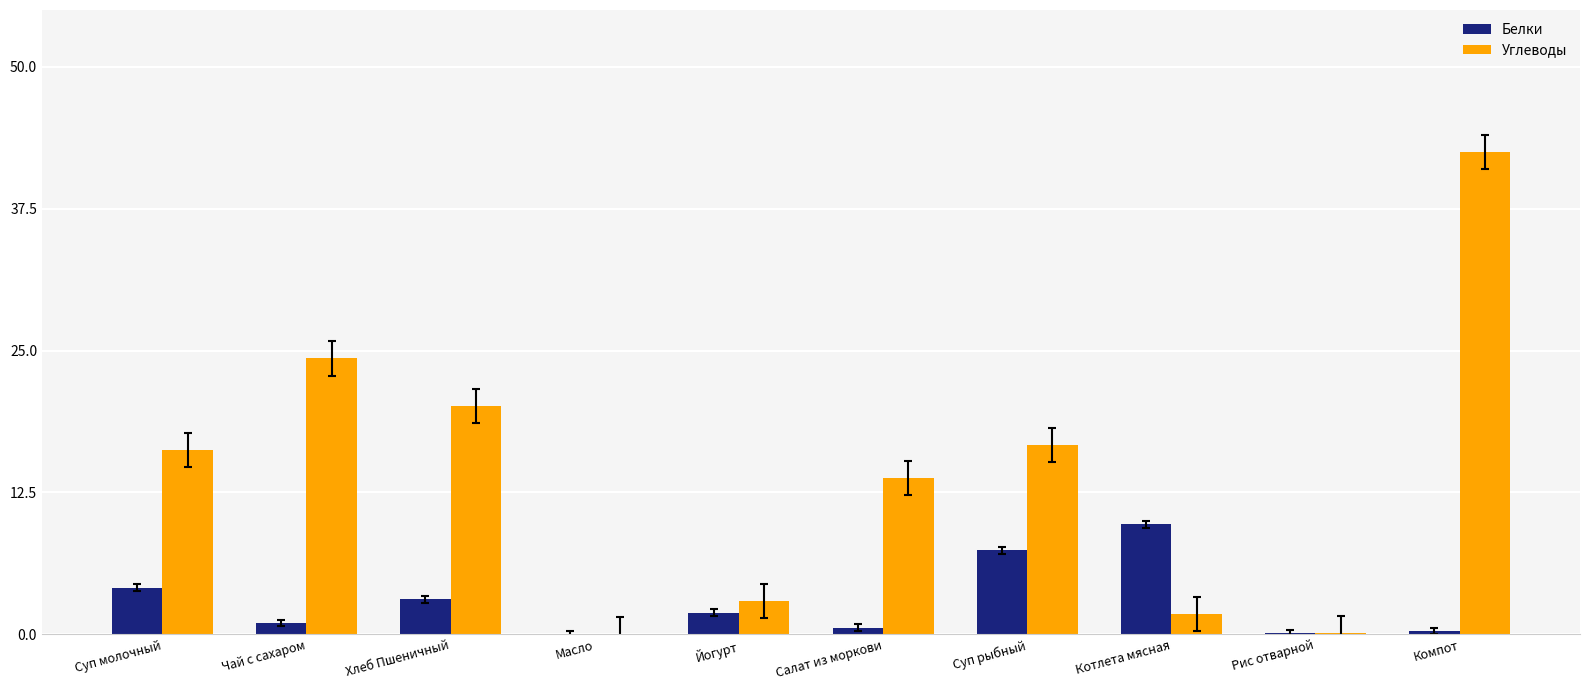

What is the approximate value of Белки at Хлеб Пшеничный?

3.1